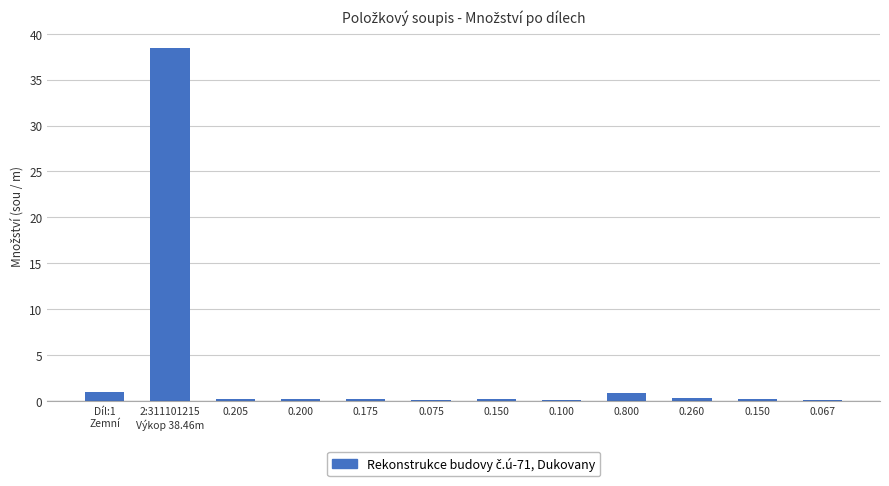

True or false: the data shows 0.2 at 0.175.

True